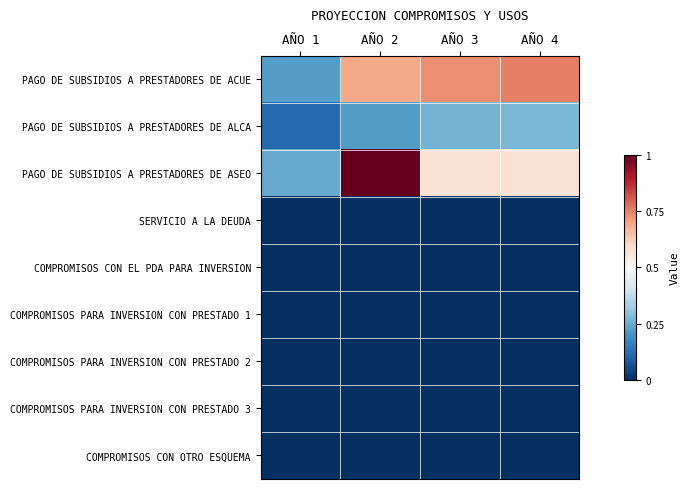

Reading left to right, list all the values displayed in this chart.

PAGO DE SUBSIDIOS A PRESTADORES DE ACUE: AÑO 1=0.2	AÑO 2=0.7	AÑO 3=0.7	AÑO 4=0.8
PAGO DE SUBSIDIOS A PRESTADORES DE ALCA: AÑO 1=0.1	AÑO 2=0.2	AÑO 3=0.3	AÑO 4=0.3
PAGO DE SUBSIDIOS A PRESTADORES DE ASEO: AÑO 1=0.2	AÑO 2=1.0	AÑO 3=0.6	AÑO 4=0.6
SERVICIO A LA DEUDA: AÑO 1=0.0	AÑO 2=0.0	AÑO 3=0.0	AÑO 4=0.0
COMPROMISOS CON EL PDA PARA INVERSION: AÑO 1=0.0	AÑO 2=0.0	AÑO 3=0.0	AÑO 4=0.0
COMPROMISOS PARA INVERSION CON PRESTADO 1: AÑO 1=0.0	AÑO 2=0.0	AÑO 3=0.0	AÑO 4=0.0
COMPROMISOS PARA INVERSION CON PRESTADO 2: AÑO 1=0.0	AÑO 2=0.0	AÑO 3=0.0	AÑO 4=0.0
COMPROMISOS PARA INVERSION CON PRESTADO 3: AÑO 1=0.0	AÑO 2=0.0	AÑO 3=0.0	AÑO 4=0.0
COMPROMISOS CON OTRO ESQUEMA: AÑO 1=0.0	AÑO 2=0.0	AÑO 3=0.0	AÑO 4=0.0